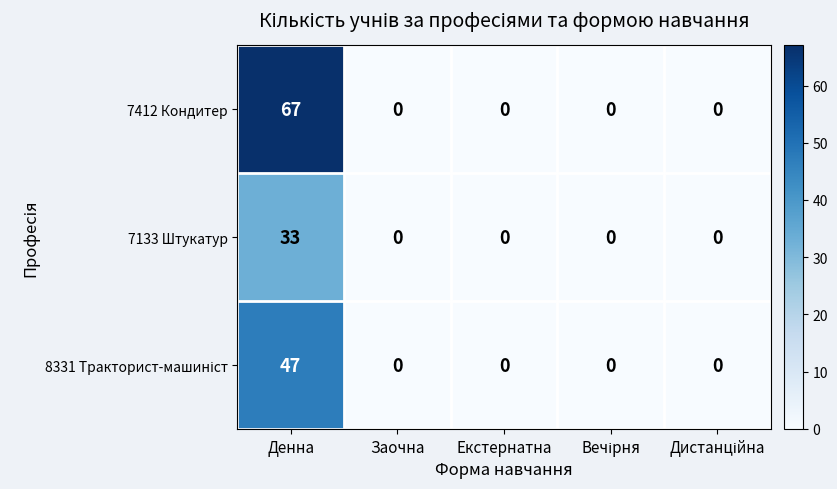

How many positive values does the 7412 Кондитер series have?

1